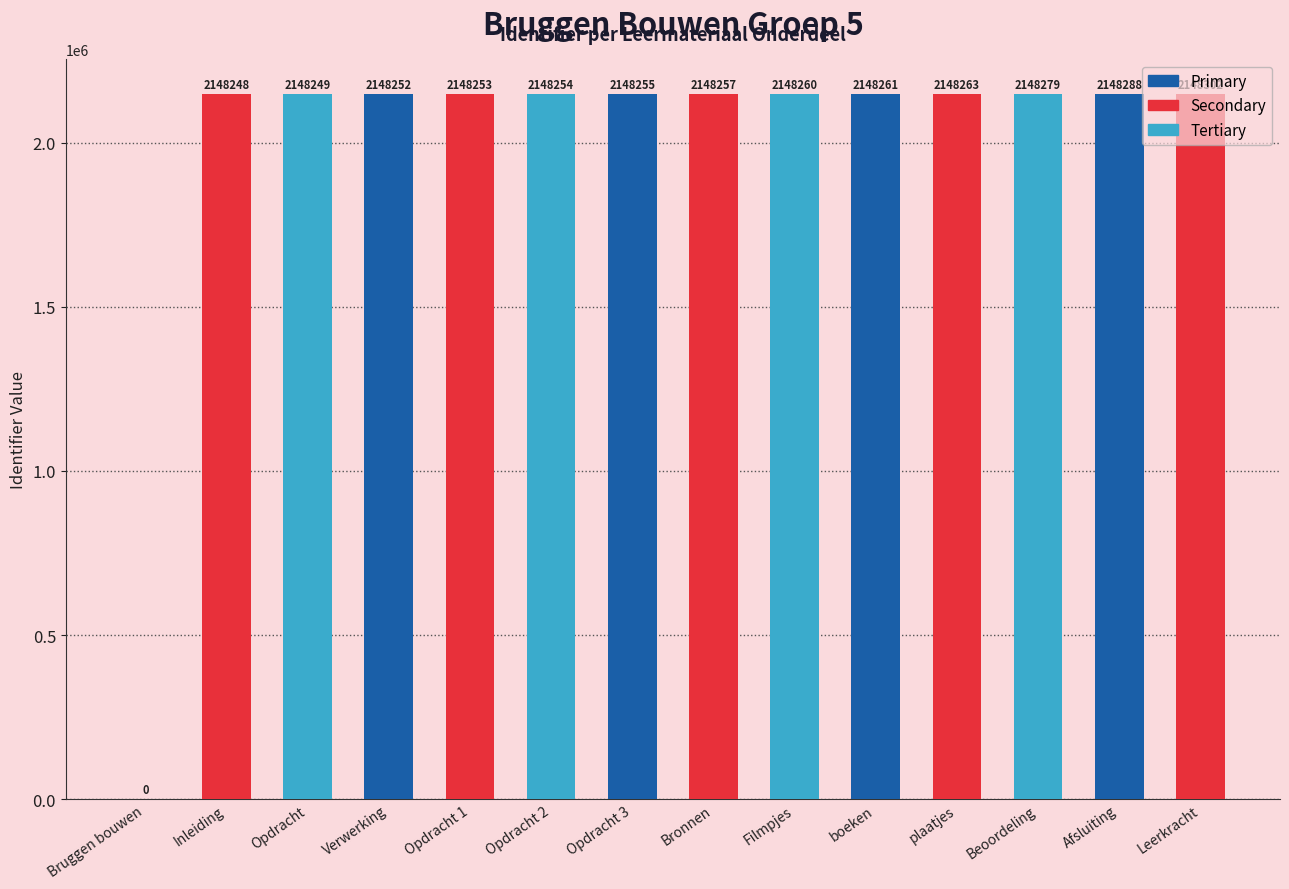

What is the sum of the values at Afsluiting and Filmpjes?

4296548